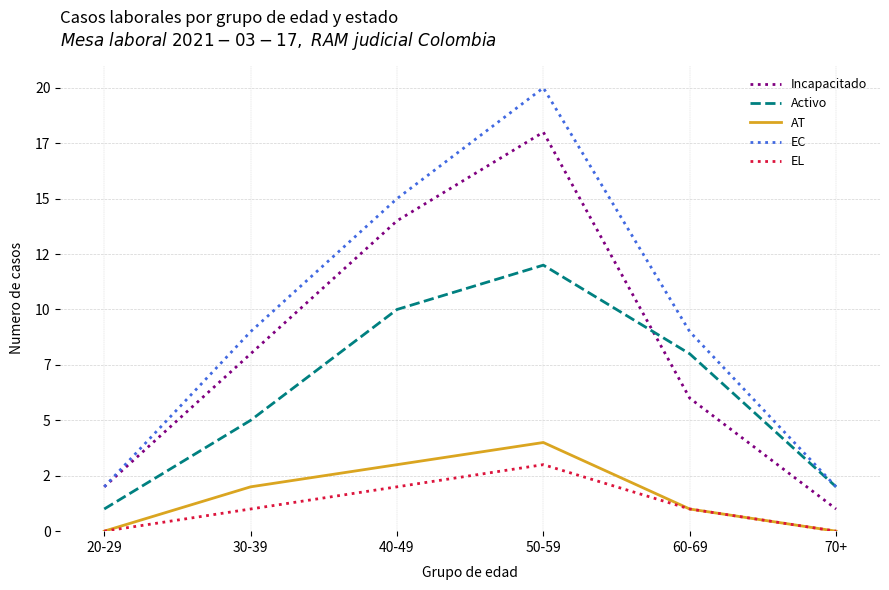

How many data points does each series have?

6